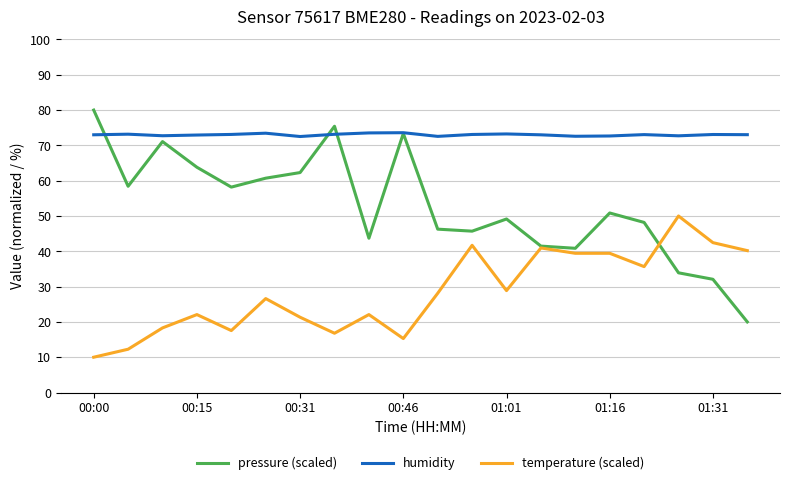

Rank the series by their average value, from lowest to highest.

temperature (scaled), pressure (scaled), humidity